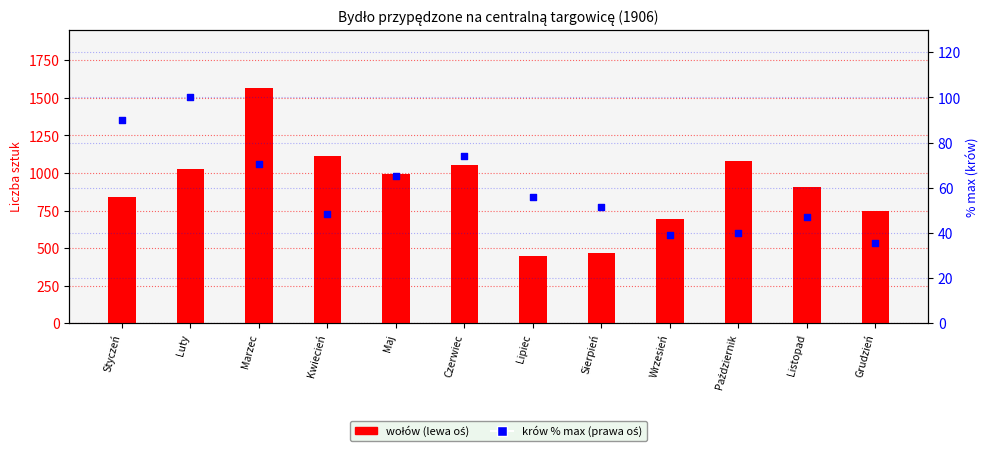

Which series has the largest Y range (max minus min)?

wołów (1906)